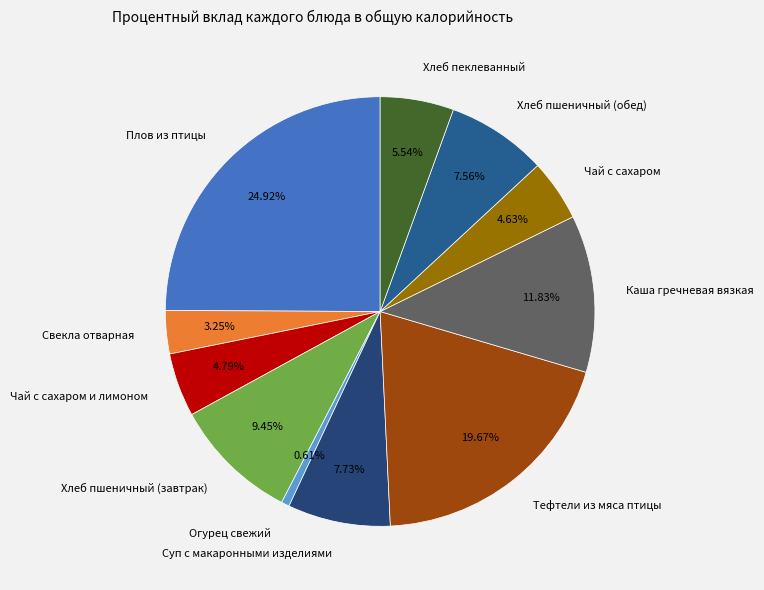

To the nearest percent, what is the average slice percentage?

9%